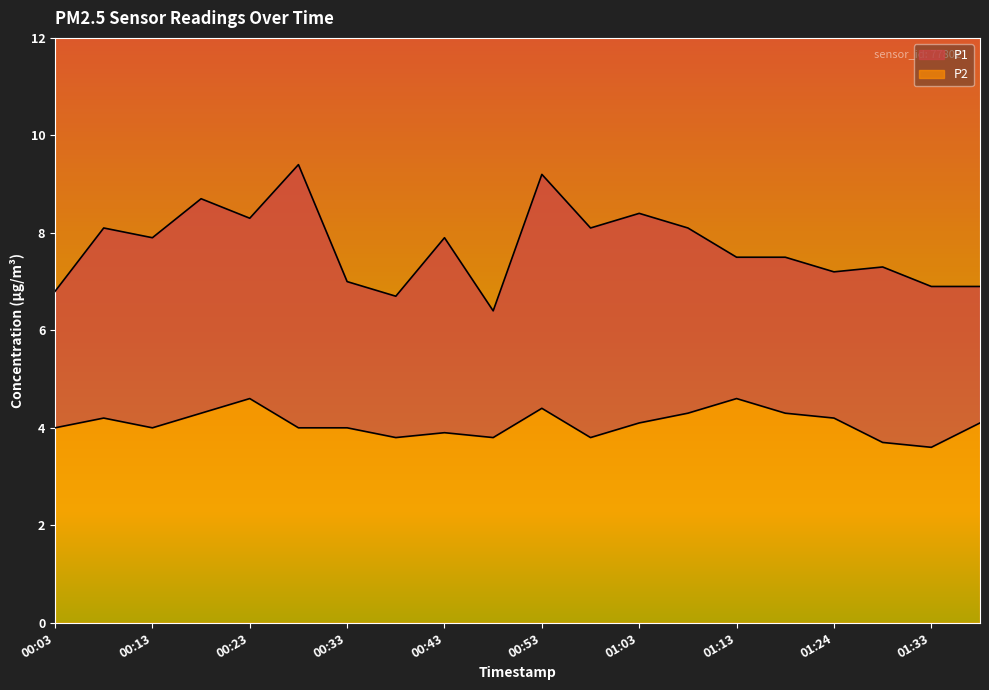

Where is the first local minimum for P2?

00:13